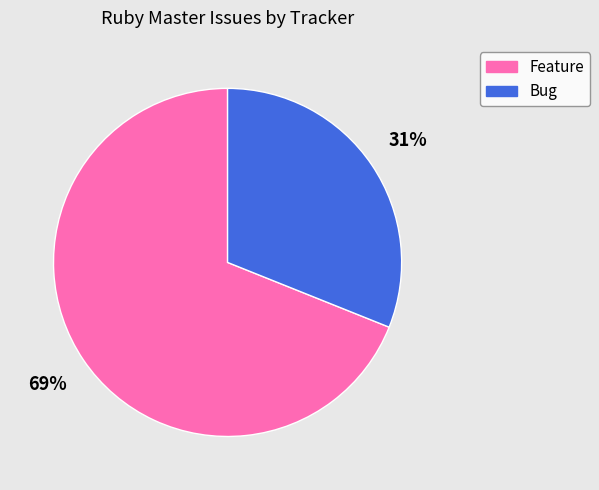

Is the sum of Bug and Feature greater than half?

Yes